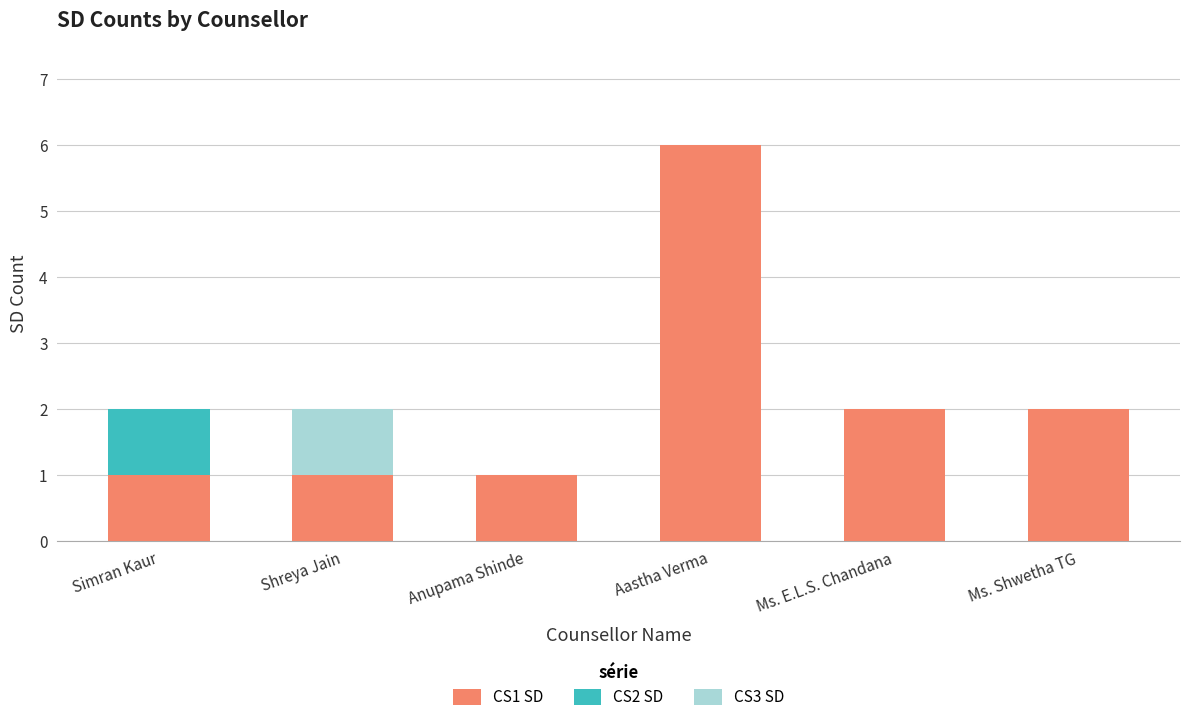

What are all the series names shown in the legend?

CS1 SD, CS2 SD, CS3 SD